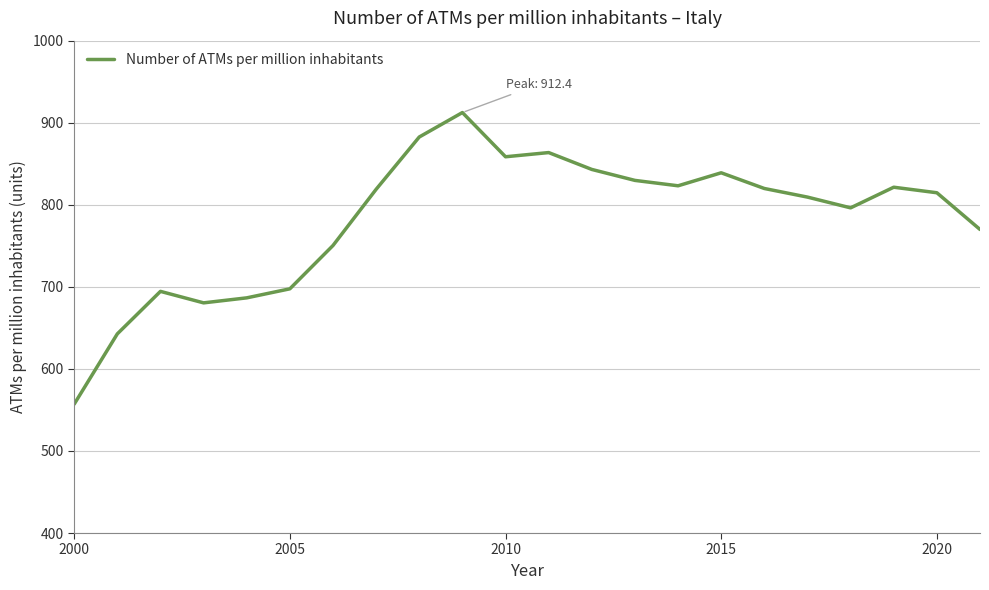

What is the difference between the maximum and minimum values?

355.4